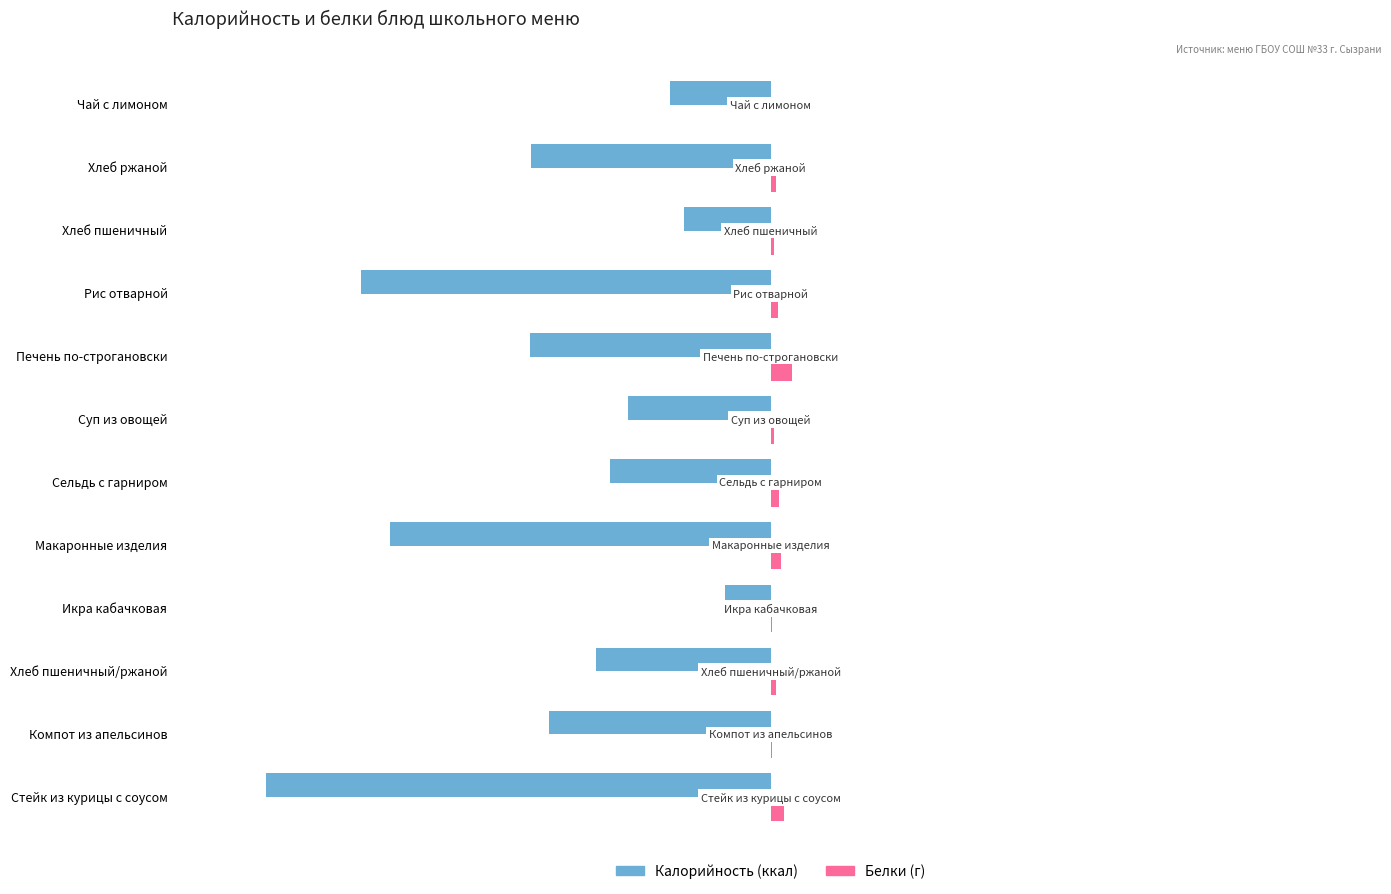

How many categories are shown in the chart?

12